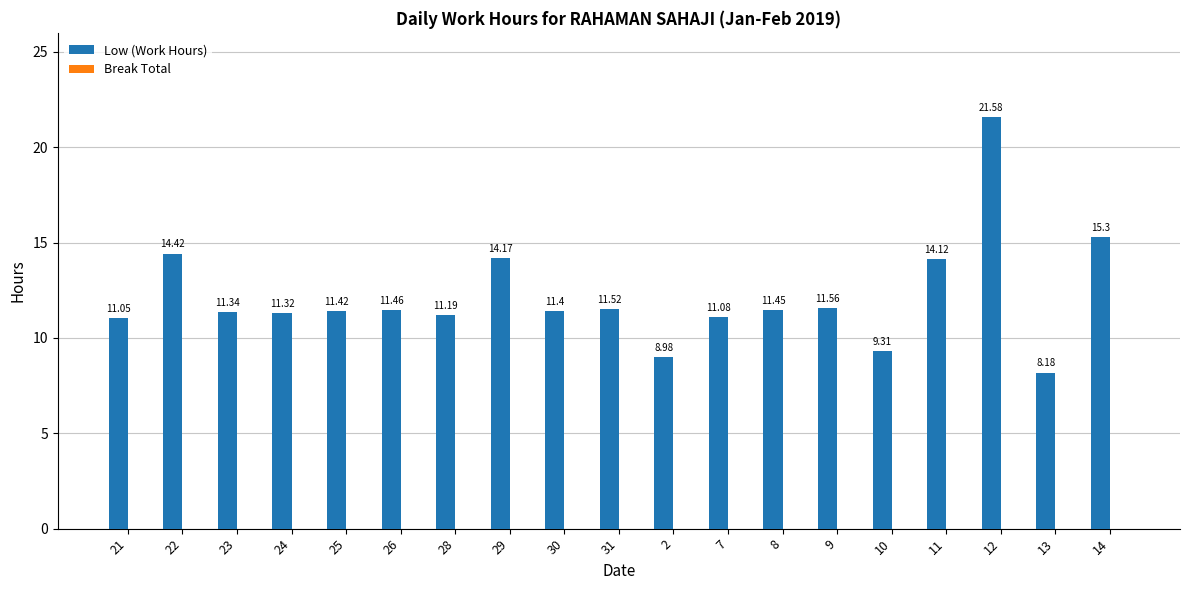

Which has a higher value, 21 or 28?

28